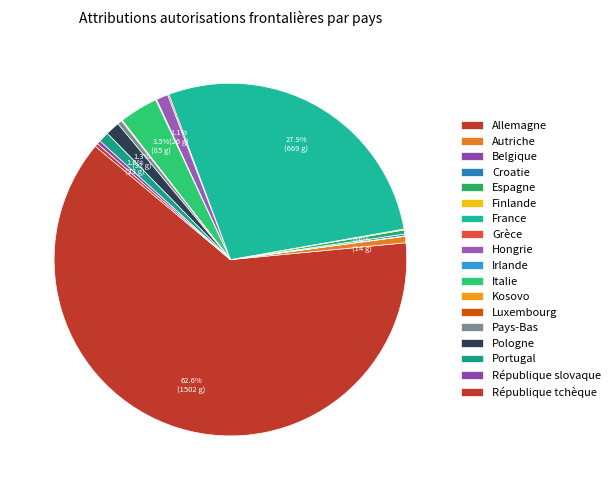

To the nearest percent, what is the difference between the Portugal and Pays-Bas slice percentages?

1%